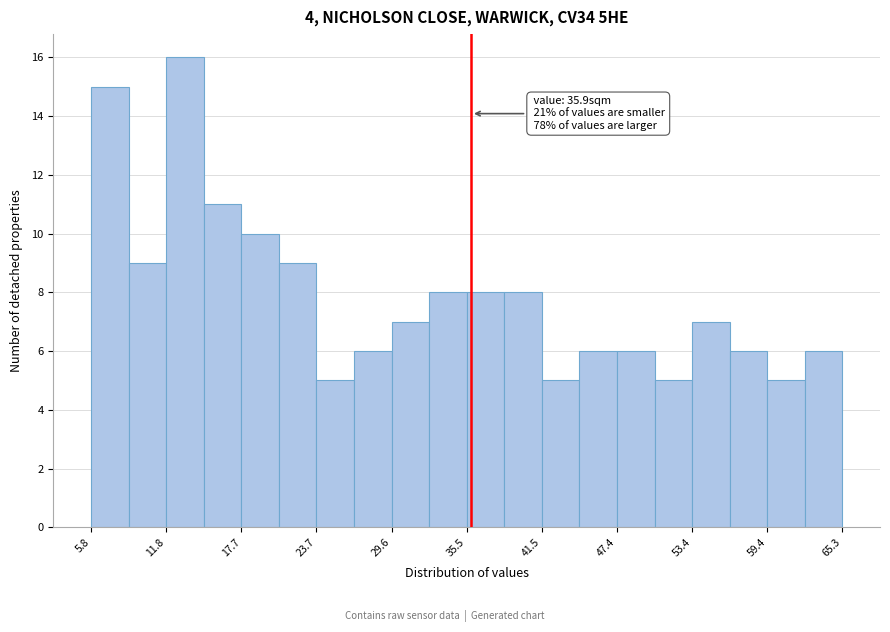

Read against the x-axis, roughly where is the centre of the tallest bar?

13